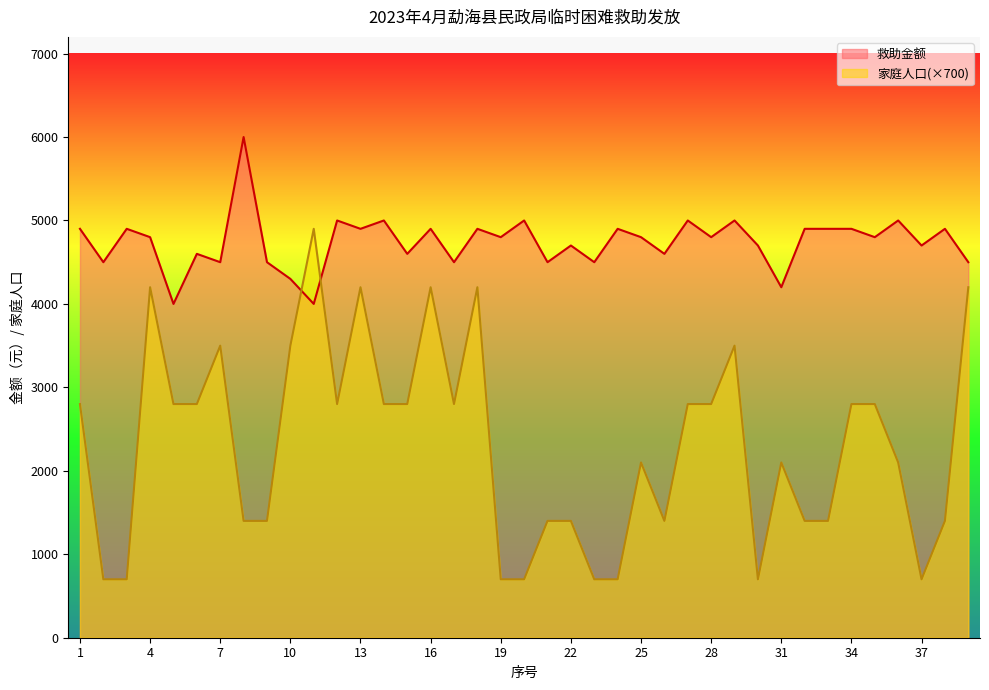

How many lines are shown in the chart?

2